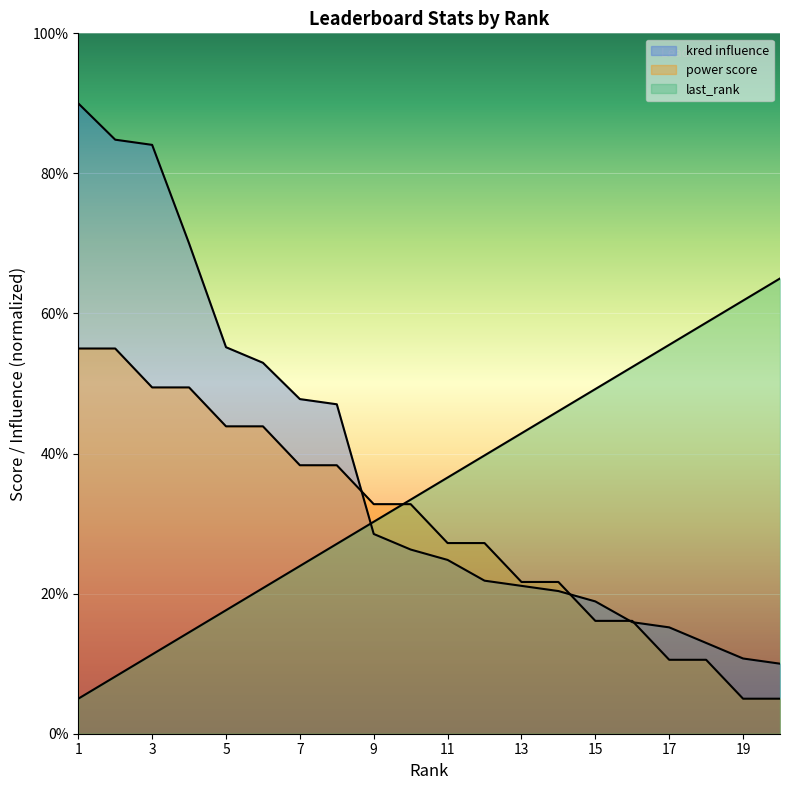

Where do power score and last_rank first cross each other?

9 and 10